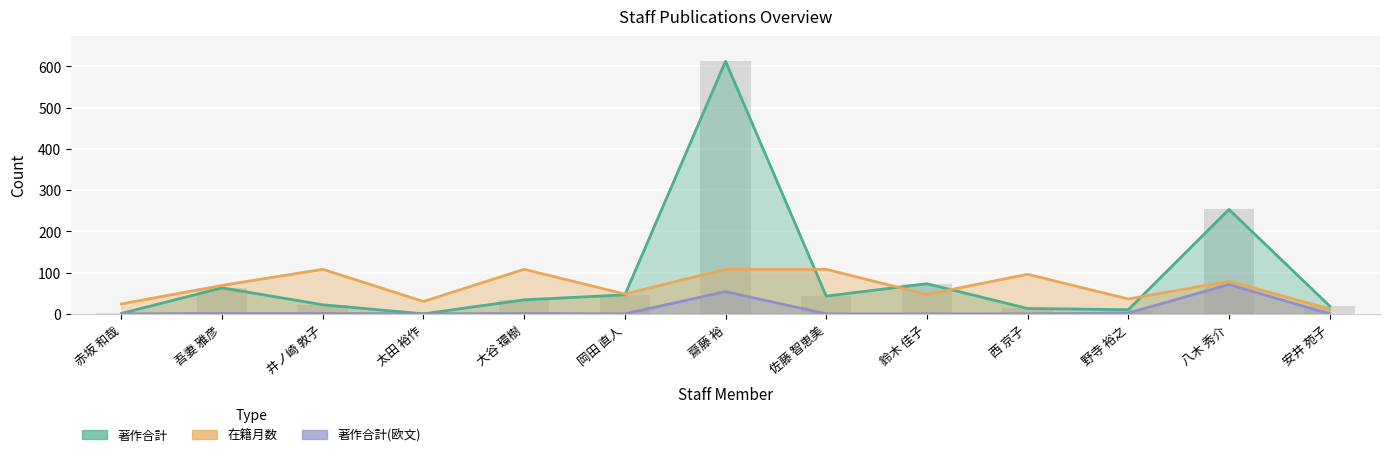

What is the label of the 3rd bar from the left?

井ノ崎 敦子